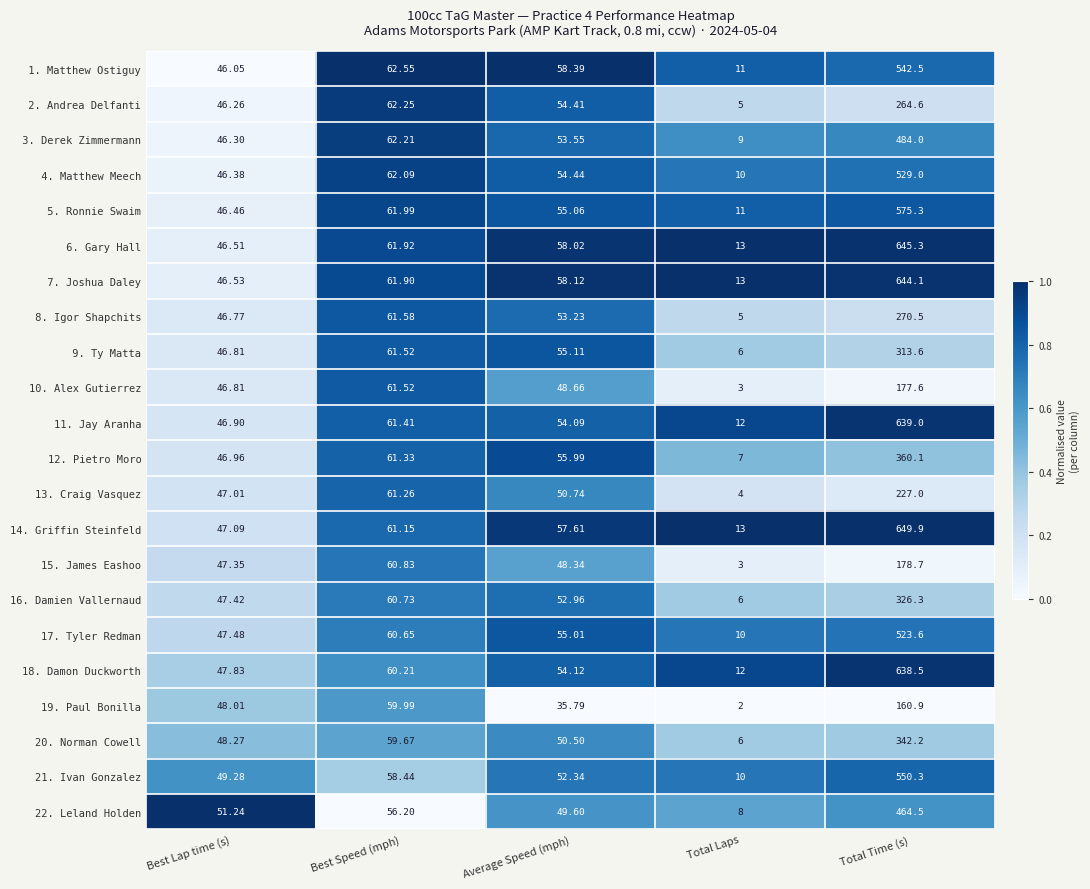

List the labels in order of 17. Tyler Redman value, largest first.

Total Time (s), Best Speed (mph), Average Speed (mph), Best Lap time (s), Total Laps